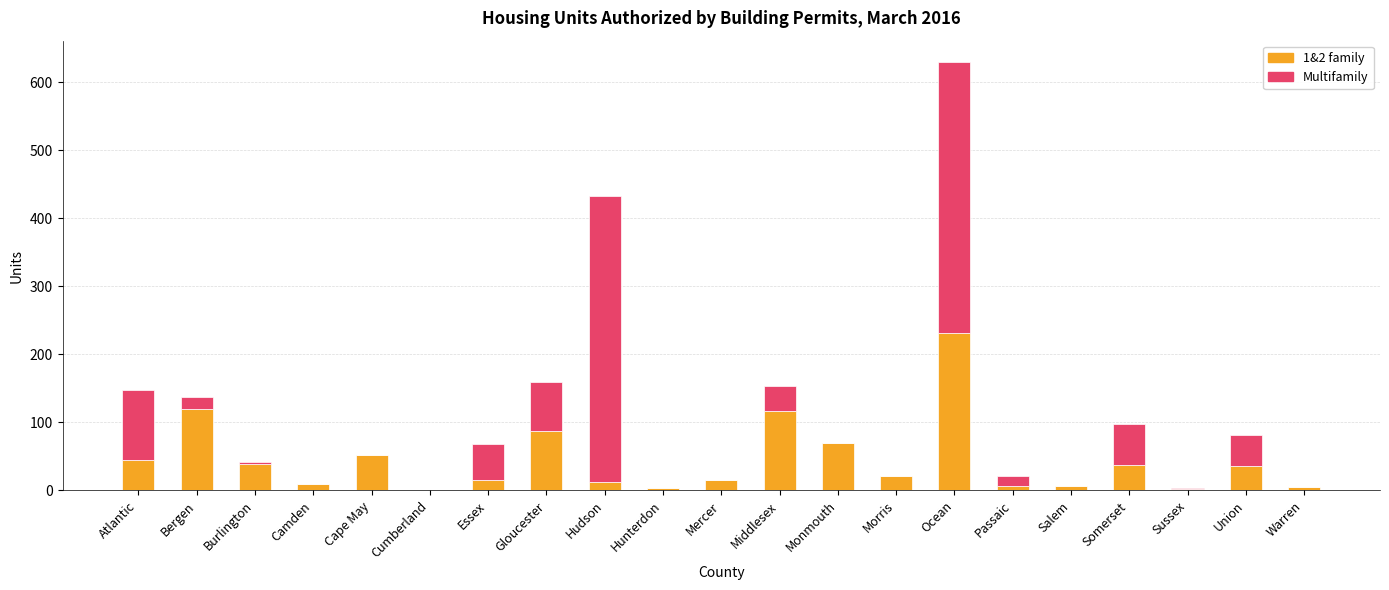

At which category is the sum across all series the highest?

Ocean